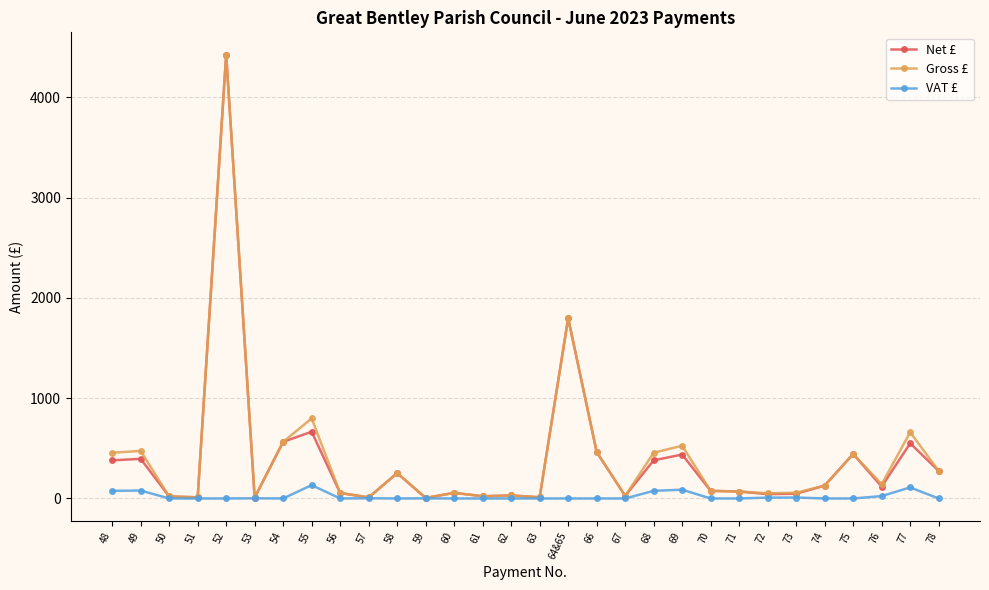

Where is Net £ nearest to the value 2215?

64&65